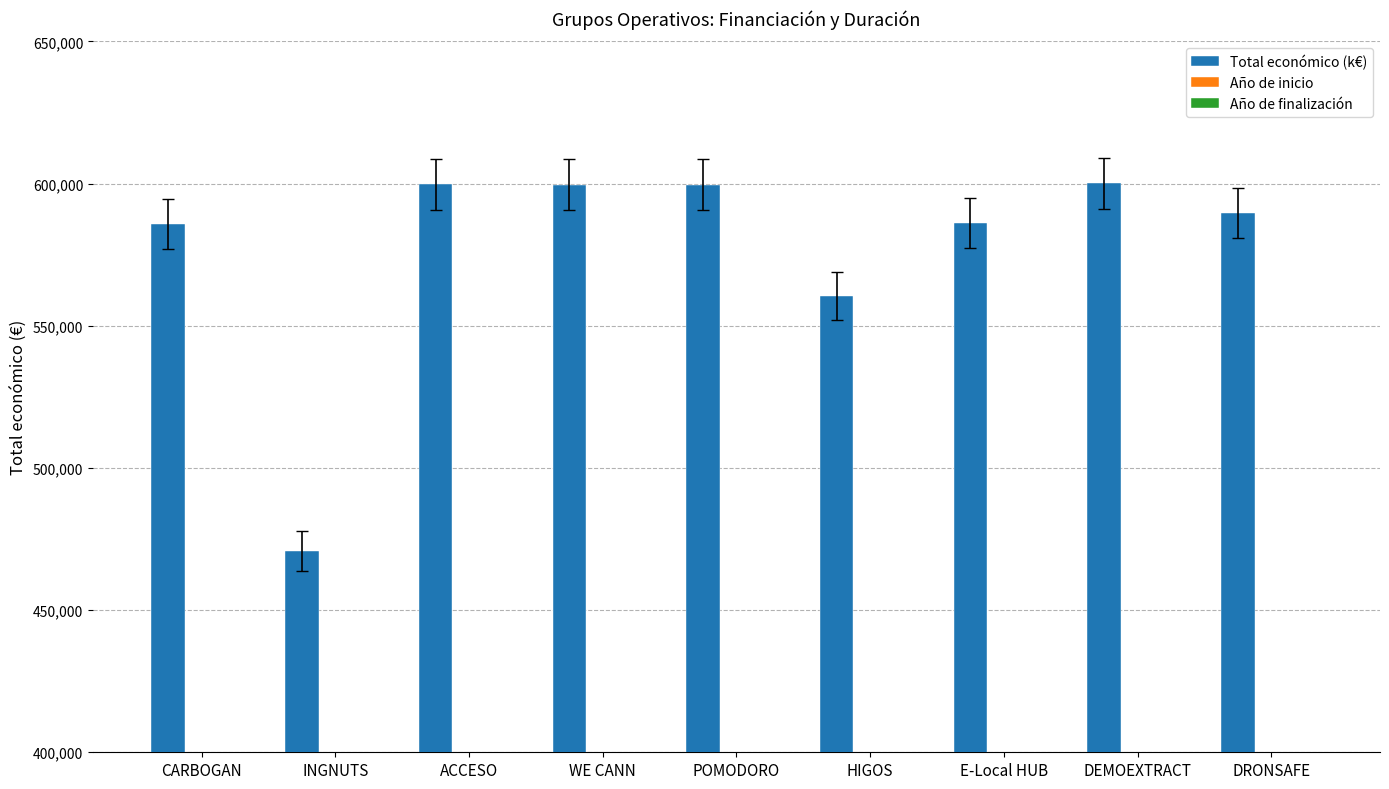

Where is Año de inicio nearest to the value 0?

DRONSAFE